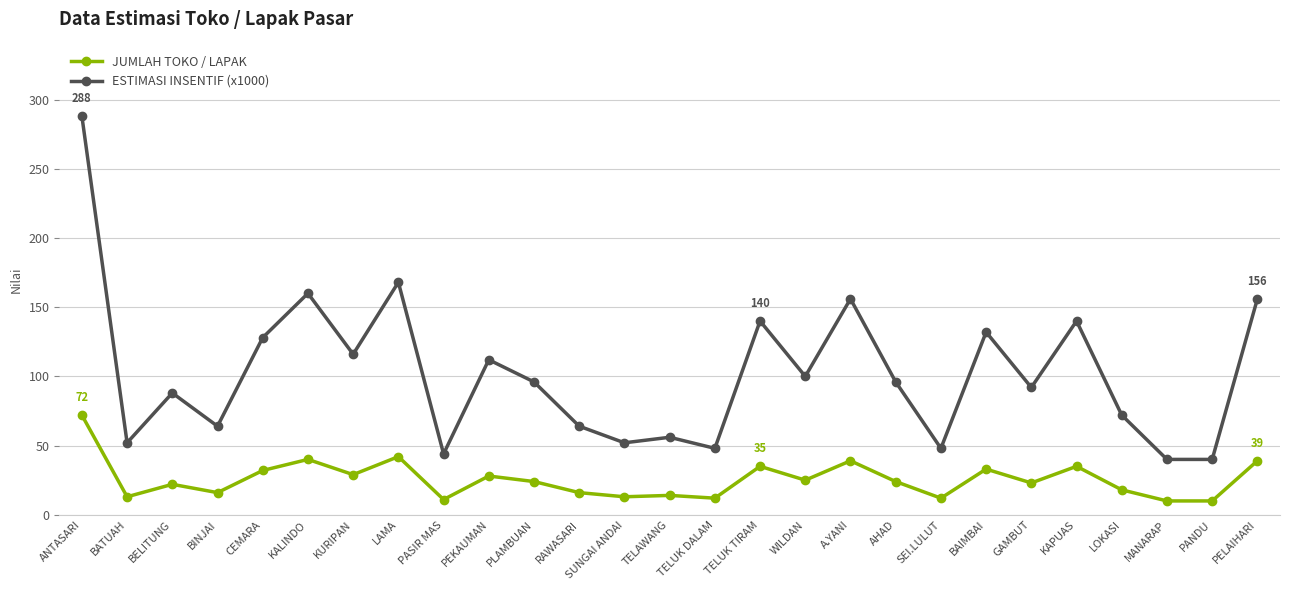

What value does the ESTIMASI INSENTIF (x1000) series have at PASIR MAS?

44